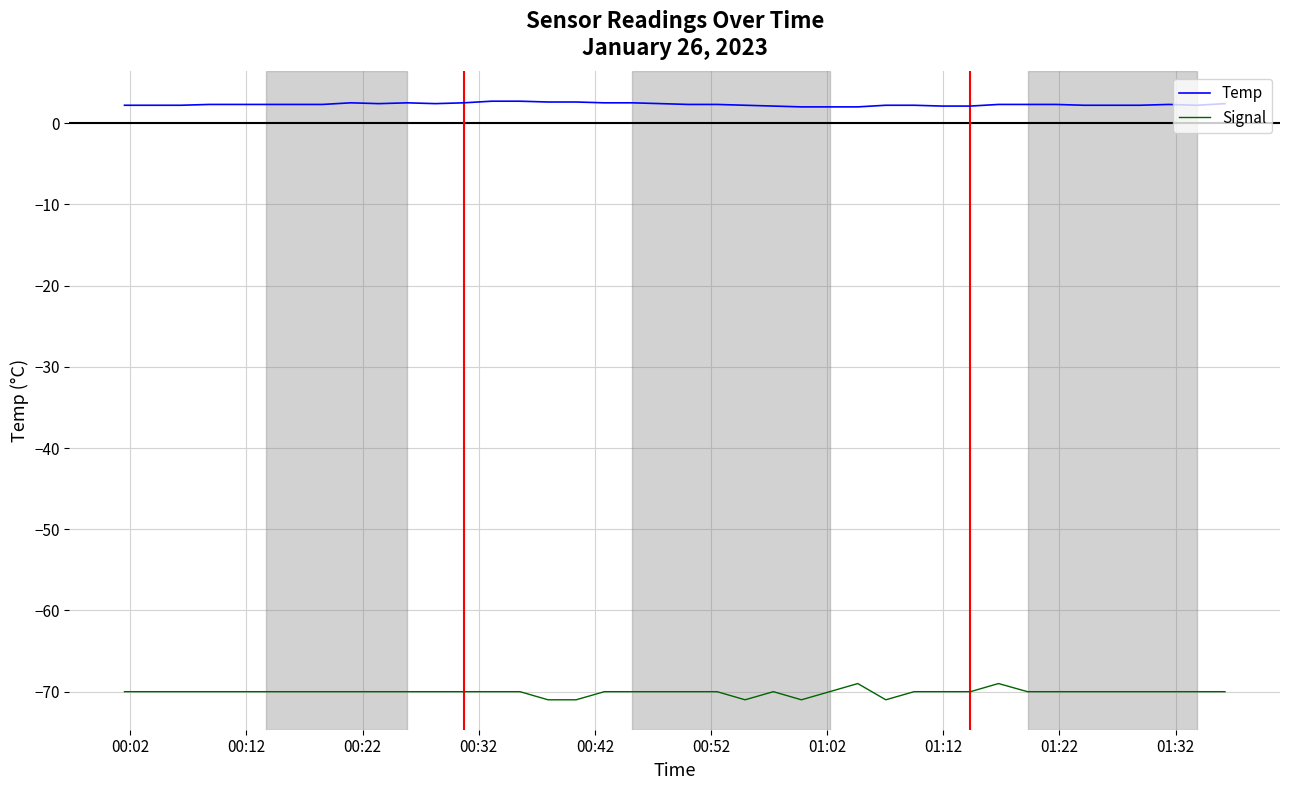

What is the minimum value for Signal?

-71.0